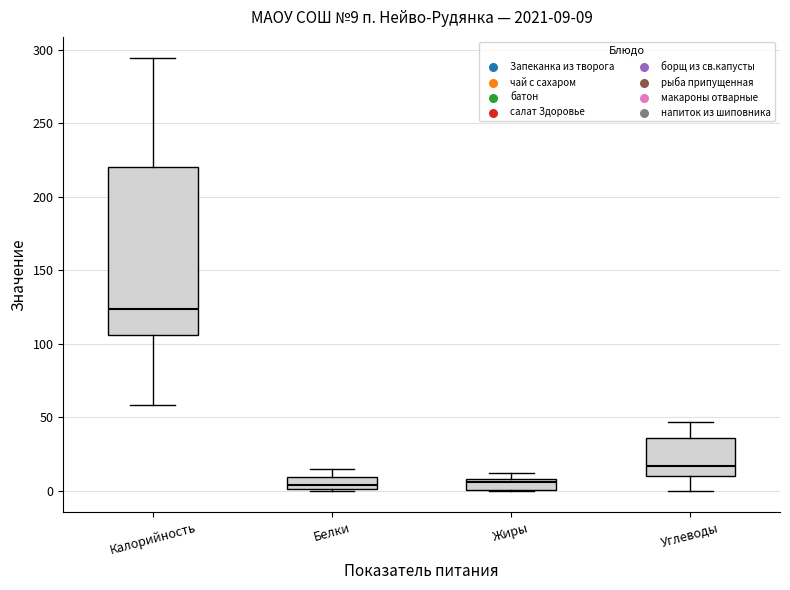

Comparing the boxes themselves (not the whiskers), which one is the tallest?

Калорийность